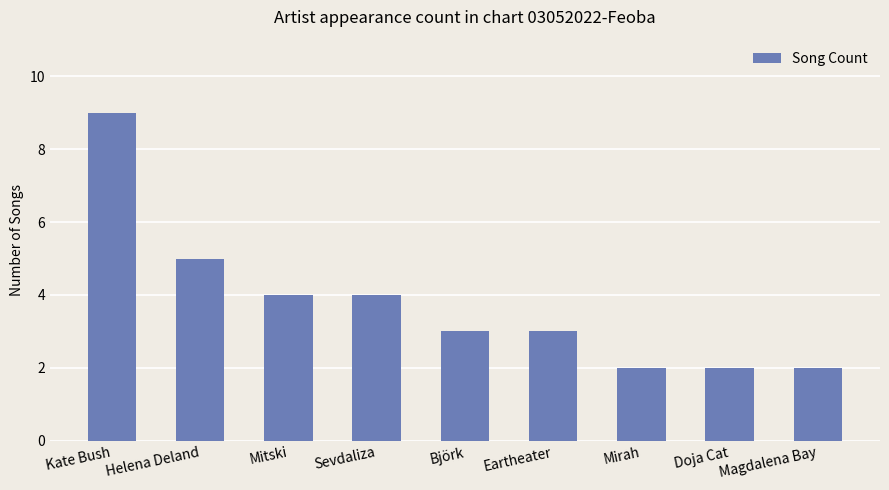

What position from the left is Björk?

5